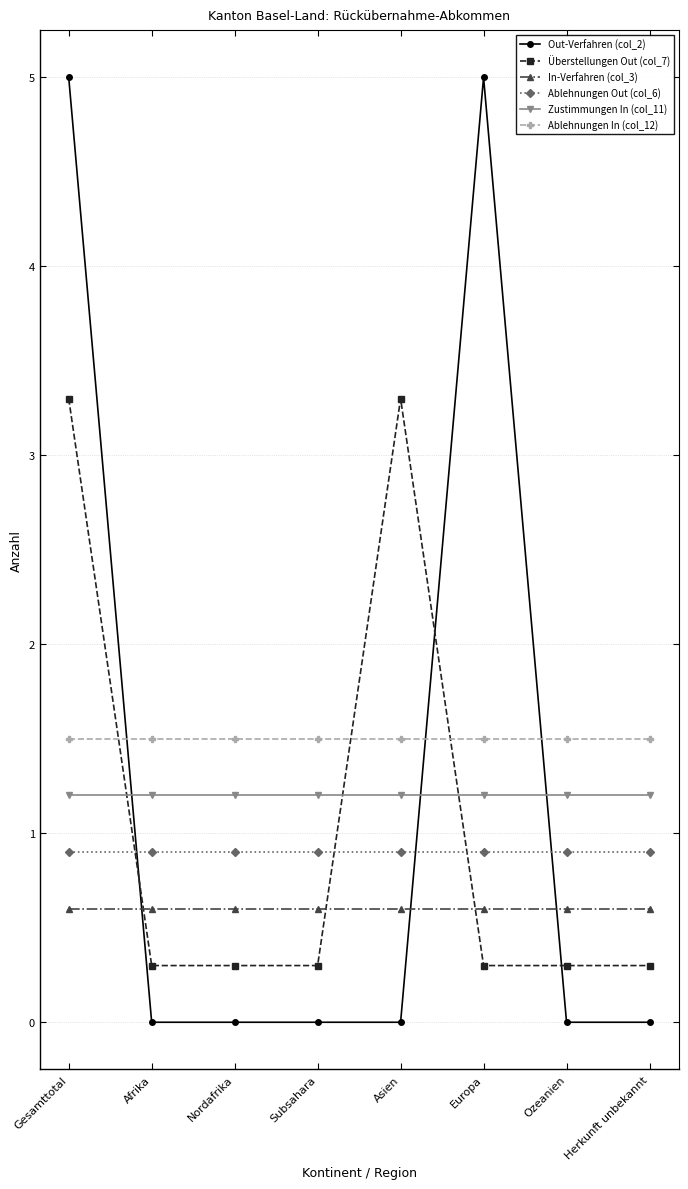

What is the sum of all Ablehnungen In (col_12) values?

12.0